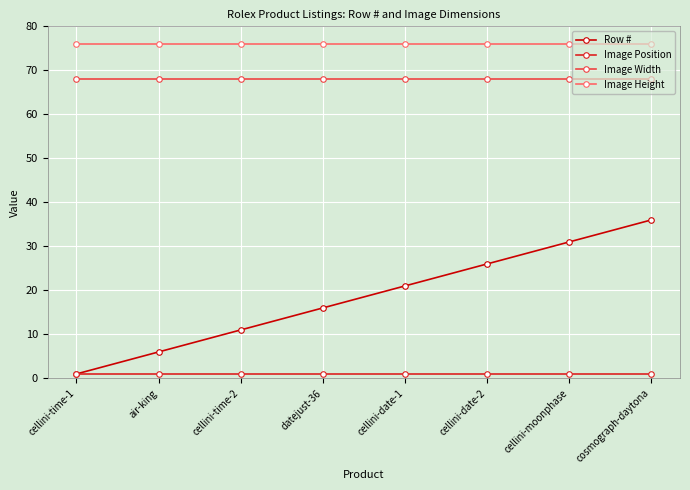

At how many categories does at least one series exceed 43?

8